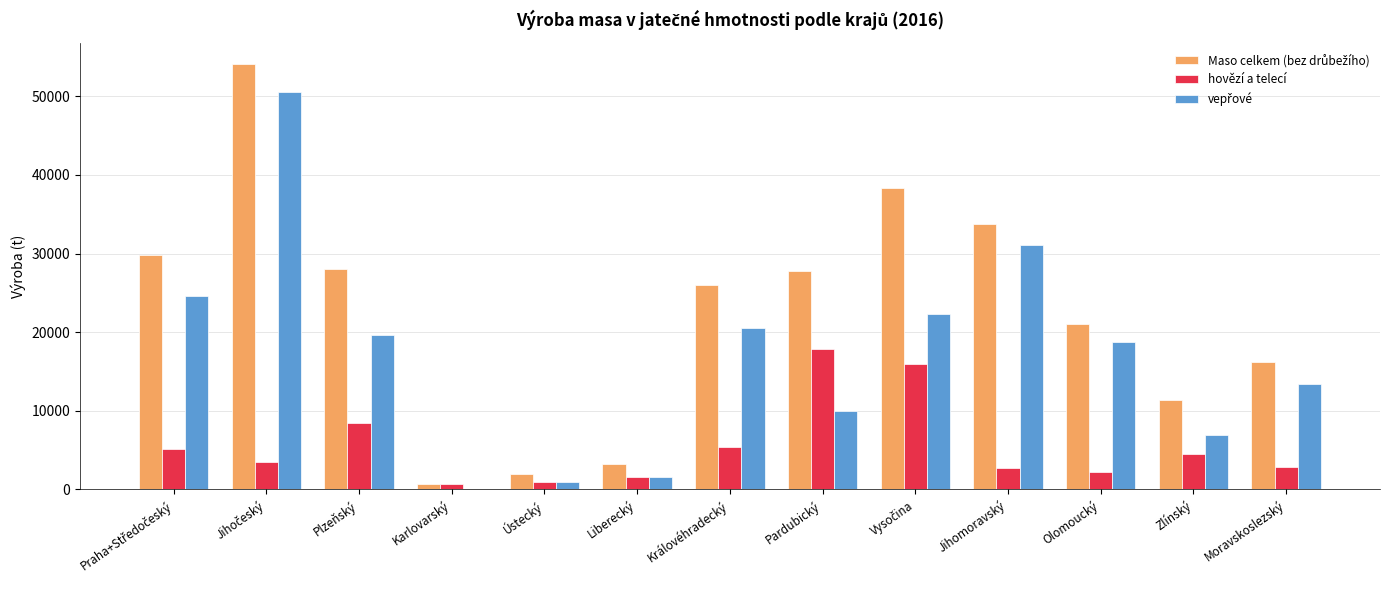

What is the total value across all series at Plzeňský?

56169